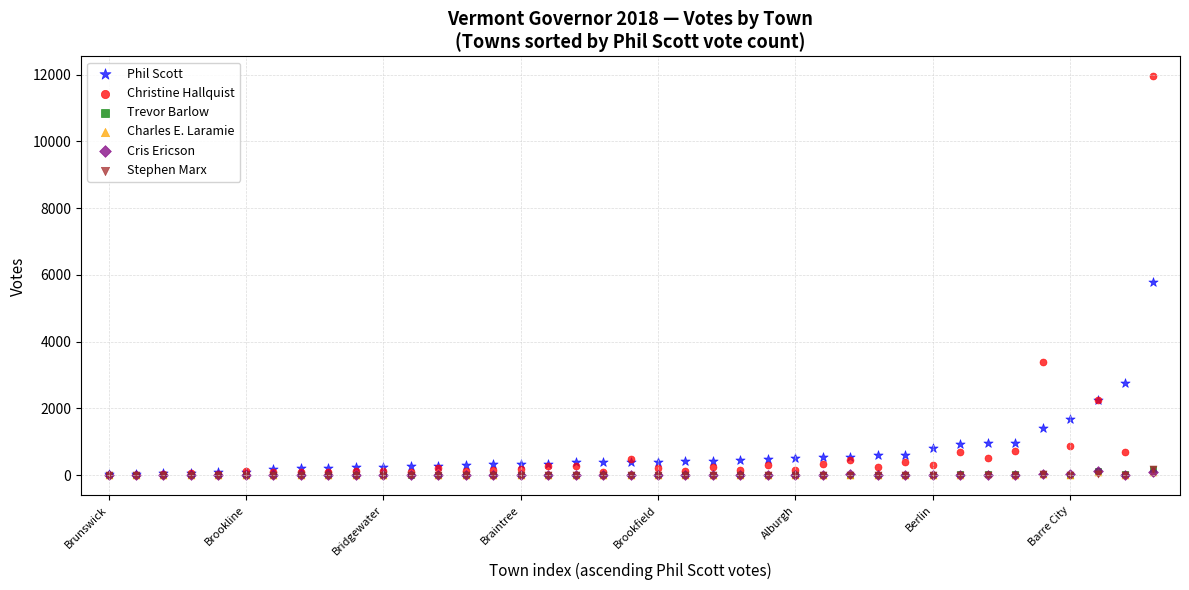

Which series reaches the minimum Y coordinate?

Charles E. Laramie